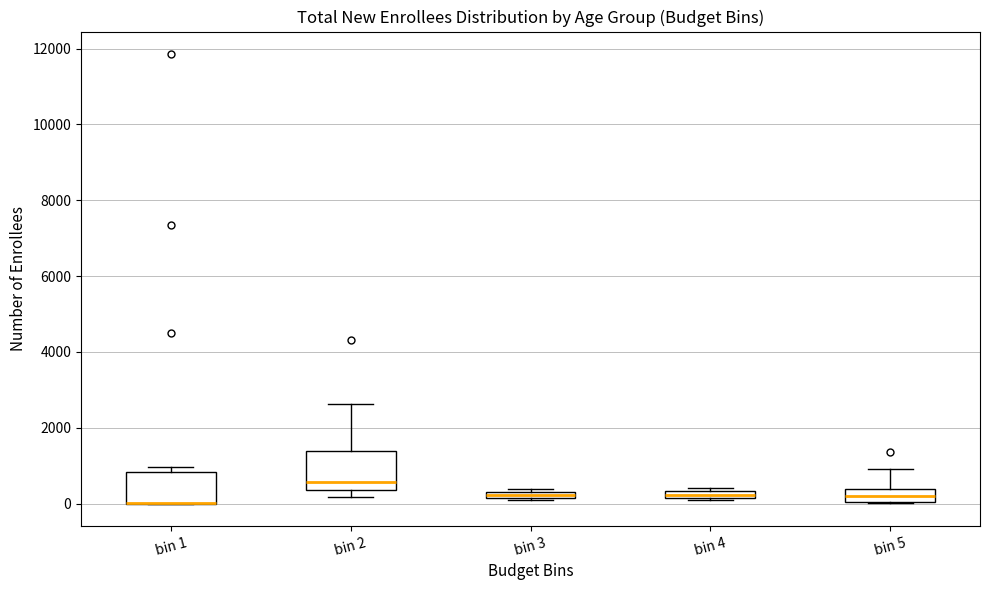

Comparing the boxes themselves (not the whiskers), which one is the tallest?

bin 2